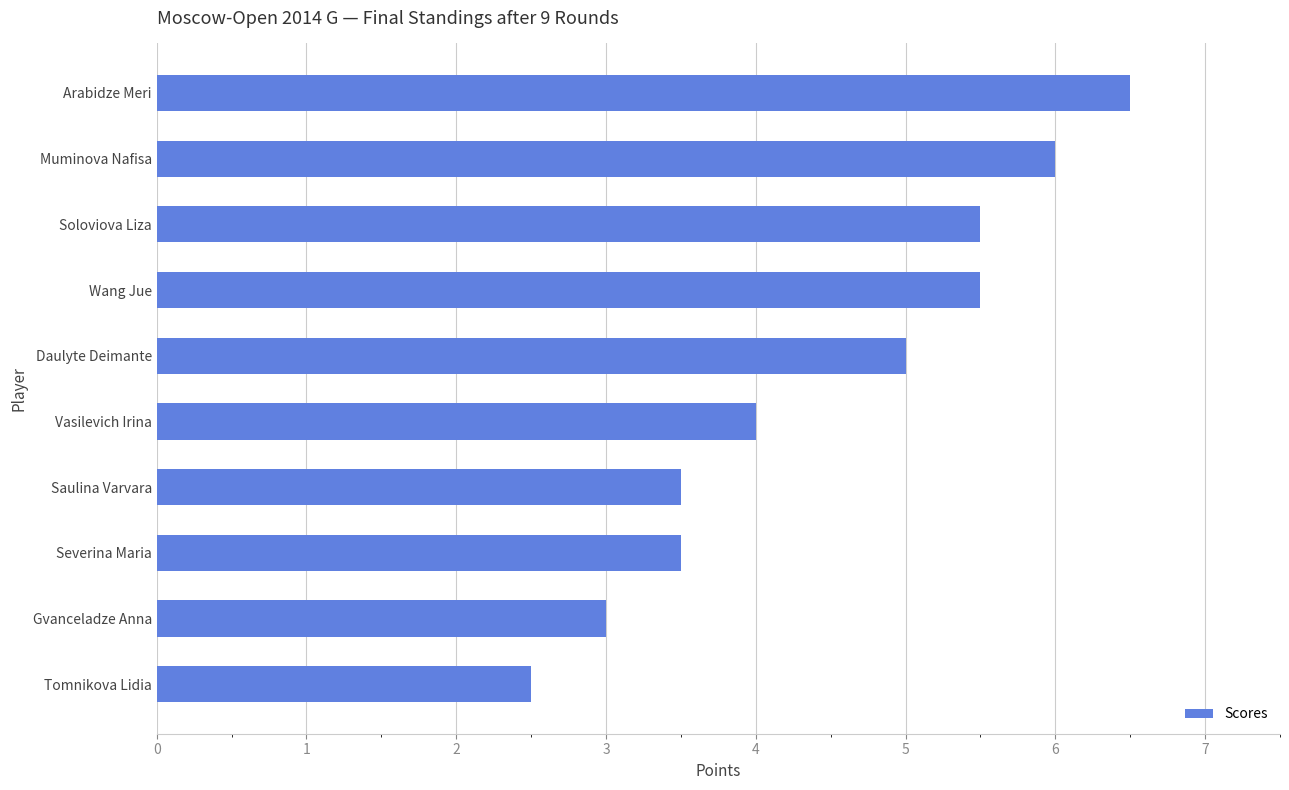

How many values are between 3 and 5?

5